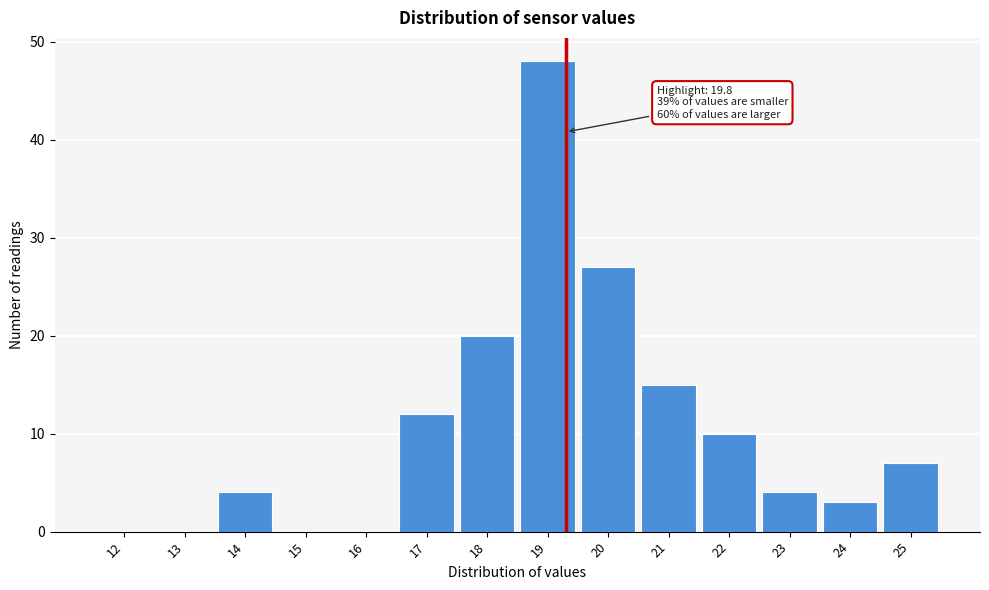

Reading right to left, extract all data points from this chart.

25=7	24=3	23=4	22=10	21=15	20=27	19=48	18=20	17=12	16=0	15=0	14=4	13=0	12=0